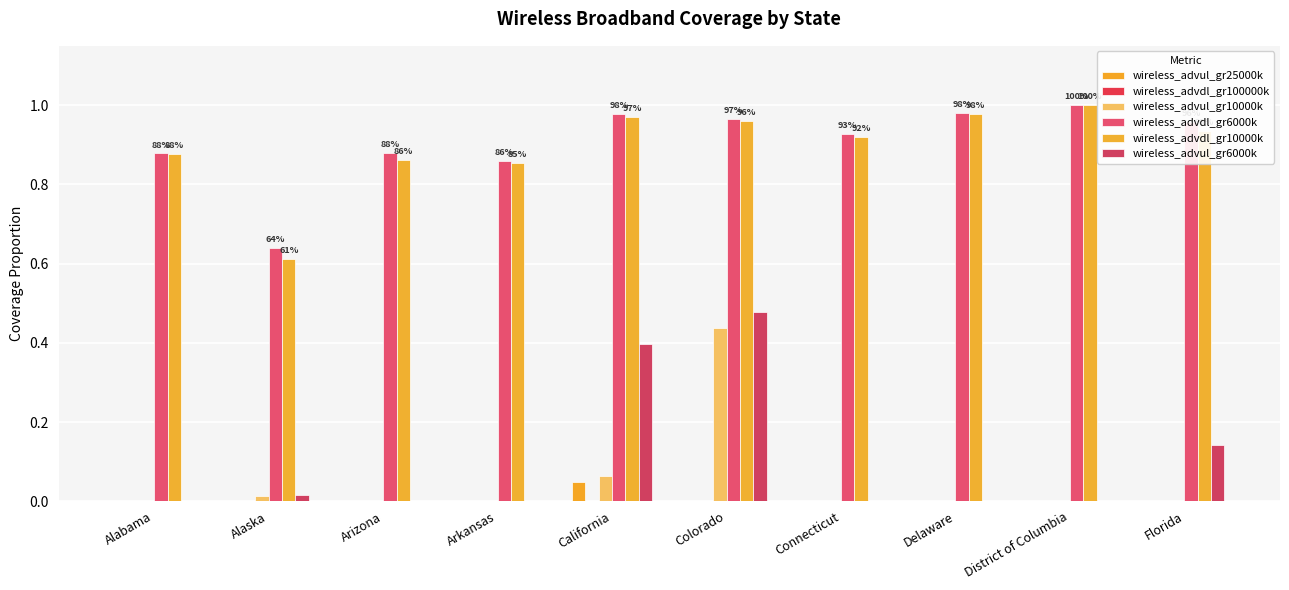

Reading left to right, transcribe all the data shown in this chart.

wireless_advul_gr25000k: 0.0	0.0	0.0	0.0	0.0	0.0	0.0	0.0	0.0	0.0
wireless_advdl_gr100000k: 0.0	0.0	0.0	0.0	0.0	0.0	0.0	0.0	0.0	0.0
wireless_advul_gr10000k: 0.0	0.0	0.0	0.0	0.1	0.4	0.0	0.0	0.0	0.0
wireless_advdl_gr6000k: 0.9	0.6	0.9	0.9	1.0	1.0	0.9	1.0	1.0	1.0
wireless_advdl_gr10000k: 0.9	0.6	0.9	0.9	1.0	1.0	0.9	1.0	1.0	0.9
wireless_advul_gr6000k: 0.0	0.0	0.0	0.0	0.4	0.5	0.0	0.0	0.0	0.1